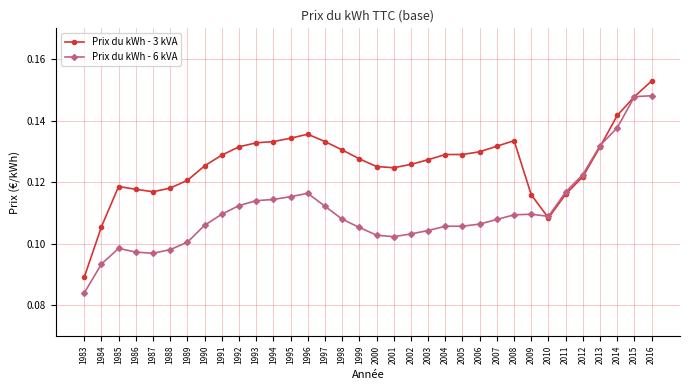

How many lines are shown in the chart?

2